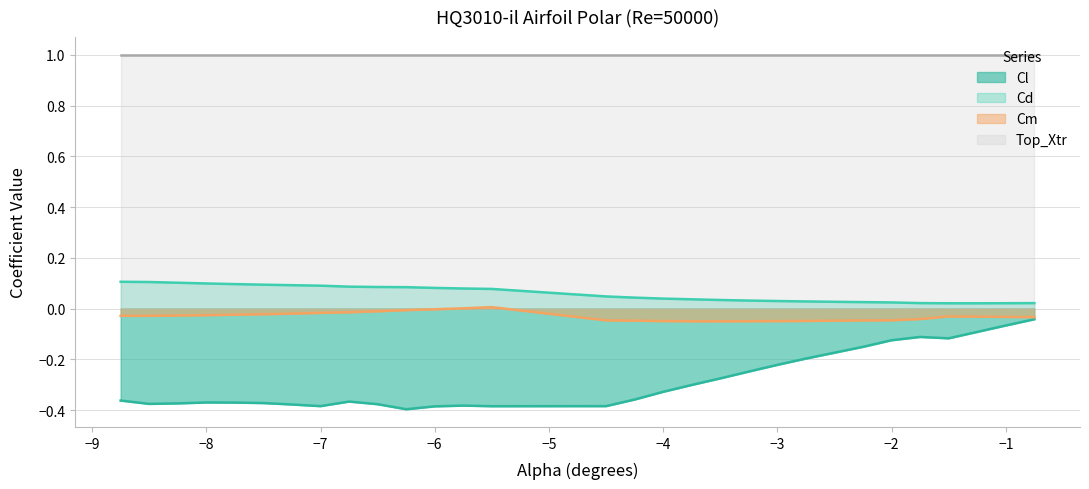

Does the chart display data point markers on the line(s)?

No